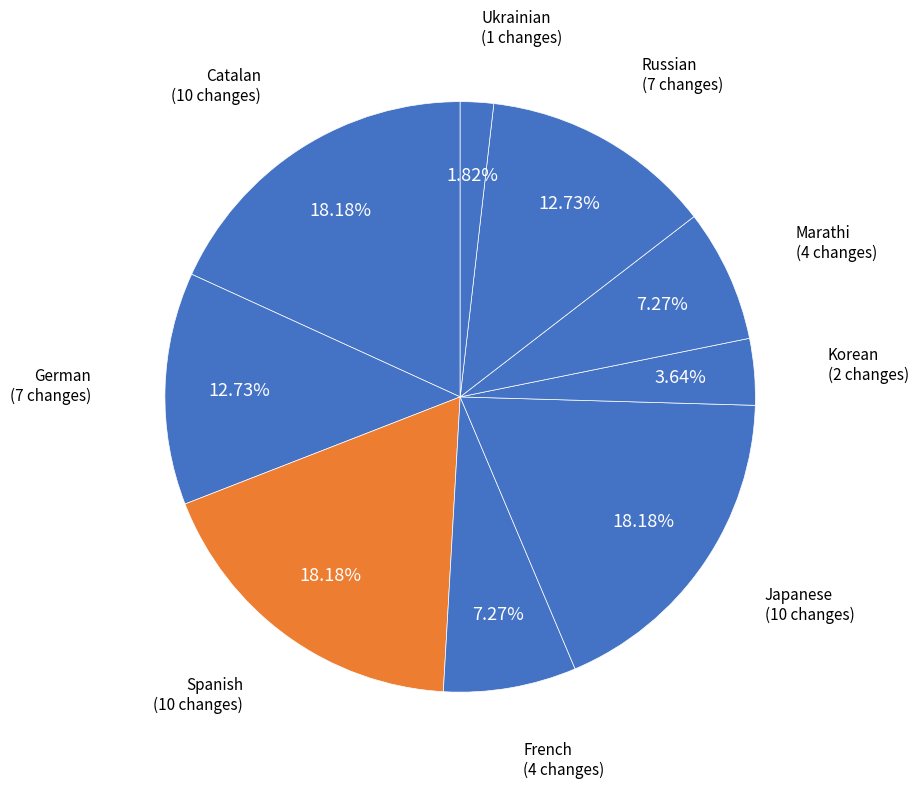

Count the number of slices in the pie.

9